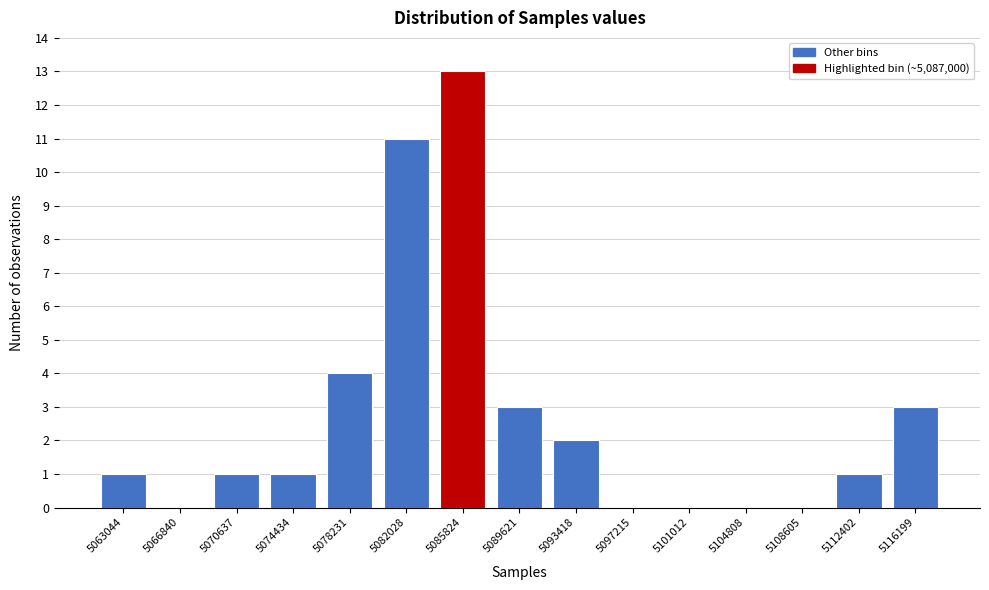

Reading left to right, transcribe all the data shown in this chart.

5063044=1	5066840=0	5070637=1	5074434=1	5078231=4	5082028=11	5085824=13	5089621=3	5093418=2	5097215=0	5101012=0	5104808=0	5108605=0	5112402=1	5116199=3